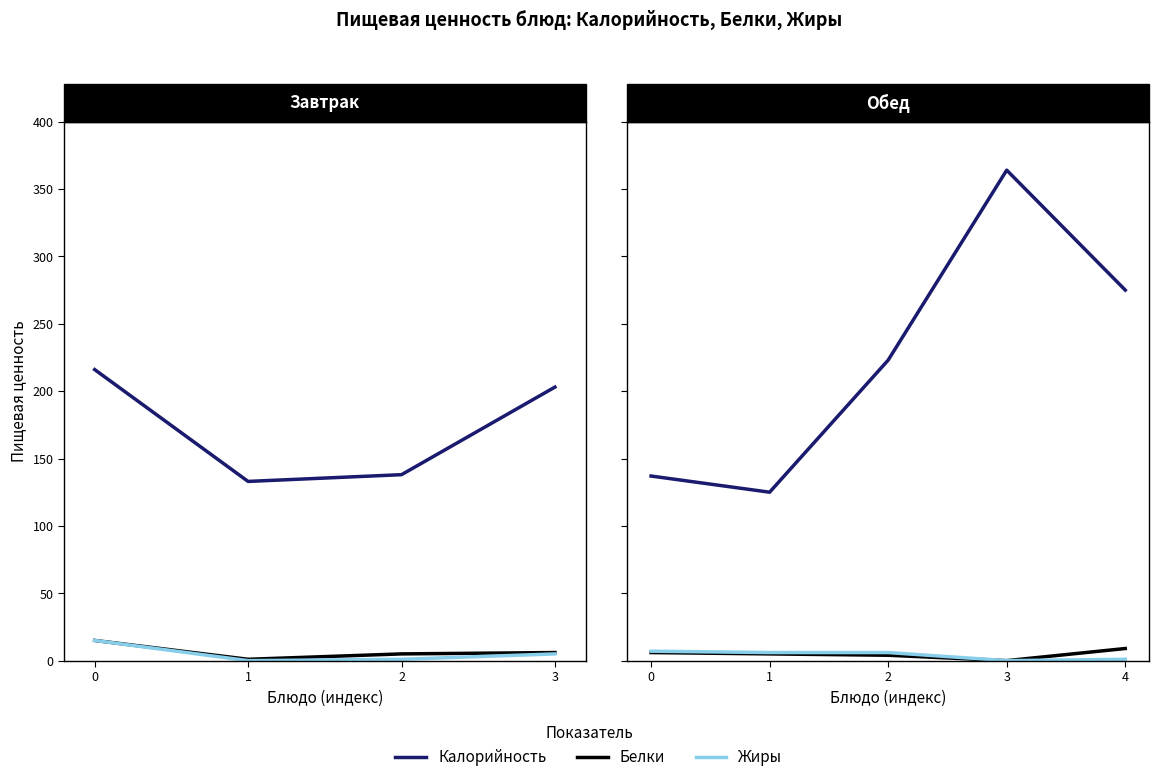

True or false: Калорийность has more than 1 points higher than both neighbors.

False